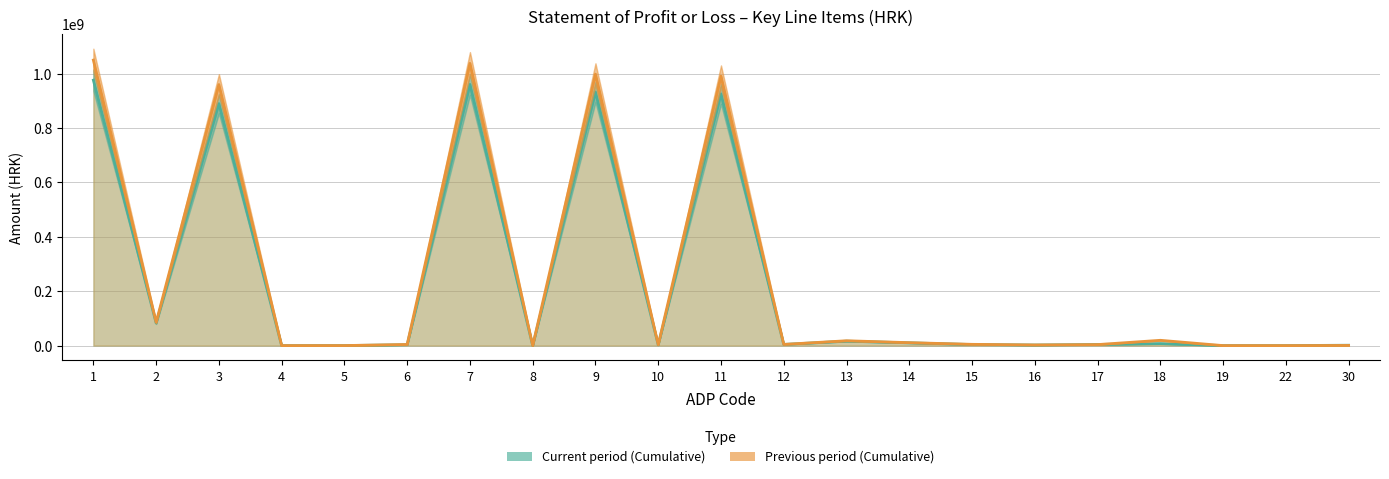

How many interior local valleys does the Previous period (Cumulative) series have?

6